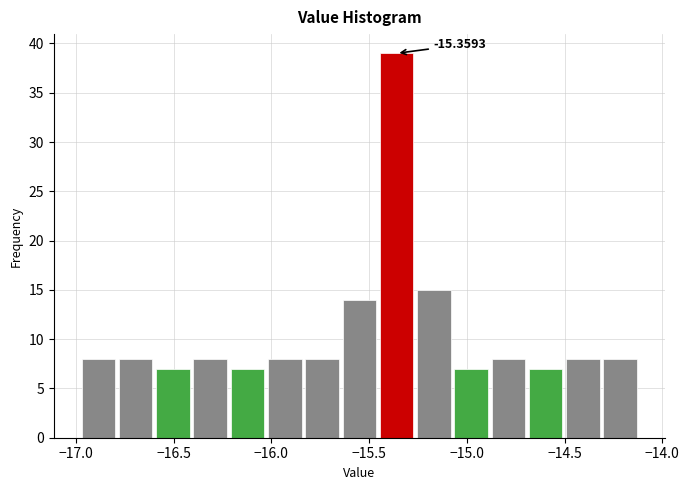

Around what value on the x-axis is the tallest bar? Give the approximate position of its centre, as read against the axis.

-15.35